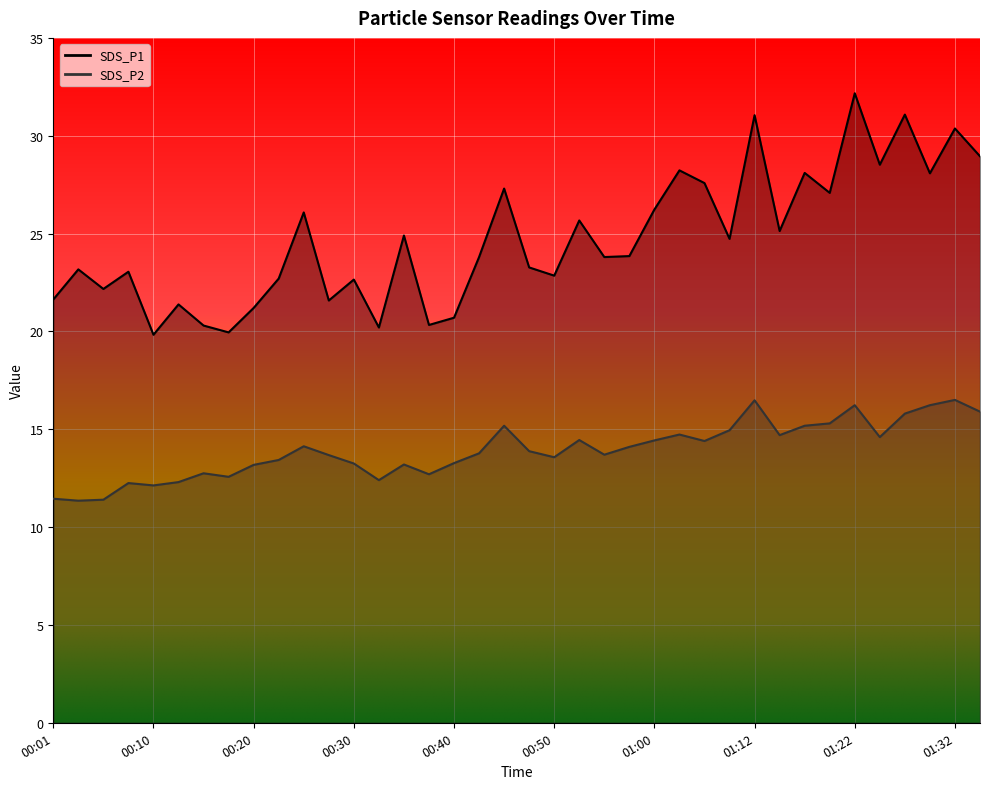

Read the SDS_P2 value at 00:03.

11.3